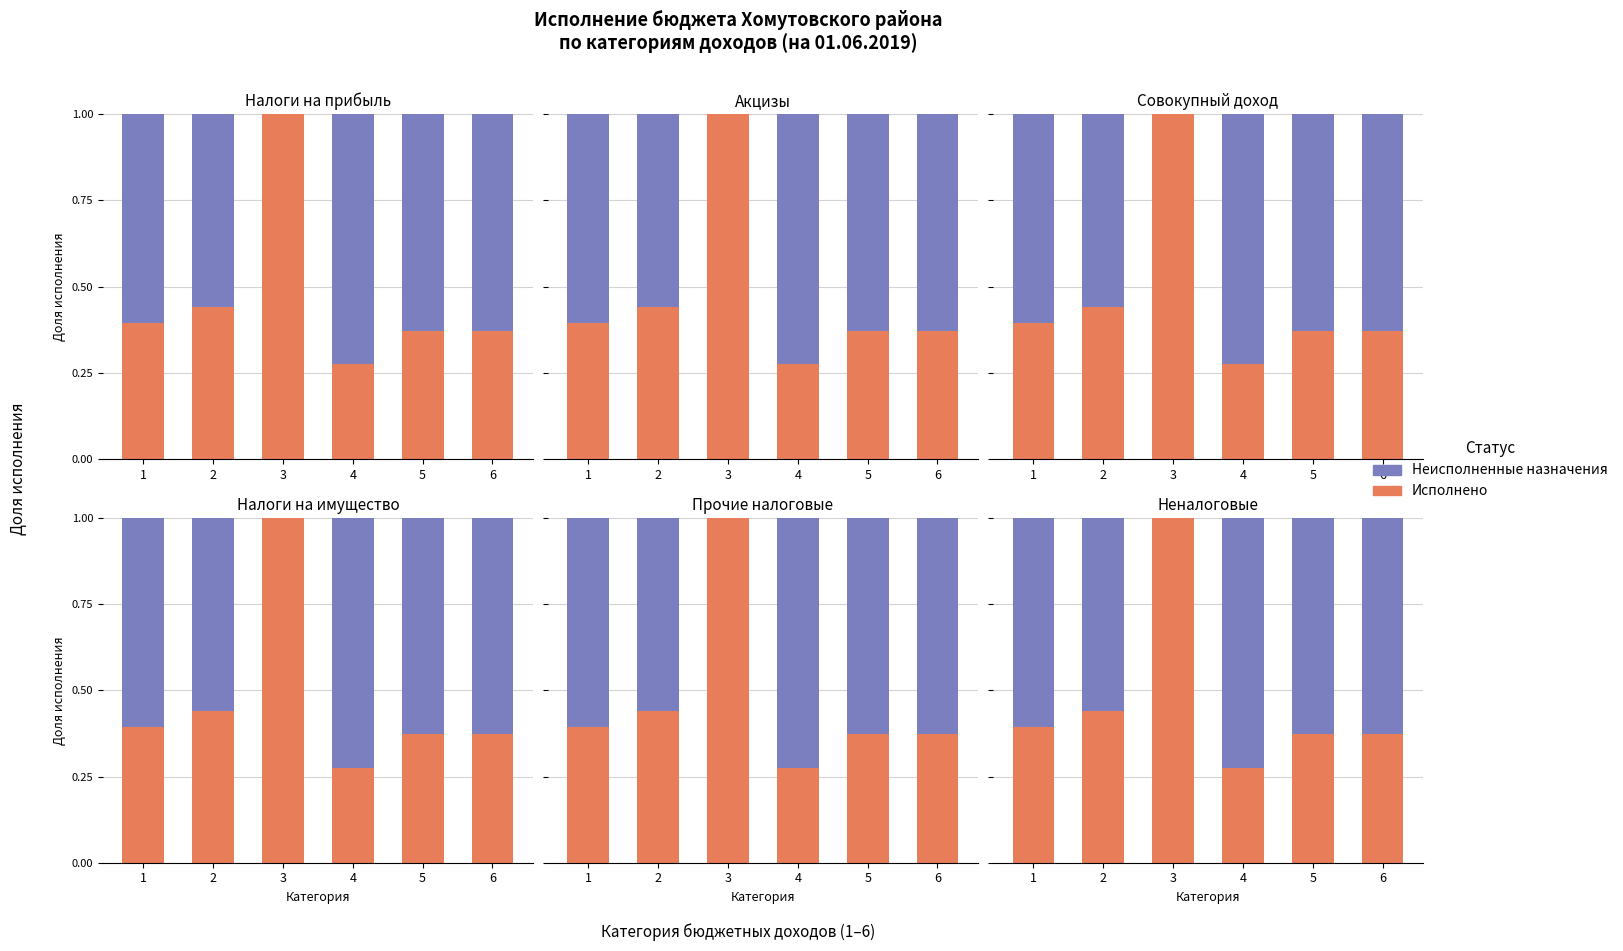

Reading right to left, extract all data points from this chart.

Исполнено: 0.4	0.4	0.3	1.0	0.4	0.4
Неисполненные назначения: 0.6	0.6	0.7	0.0	0.6	0.6